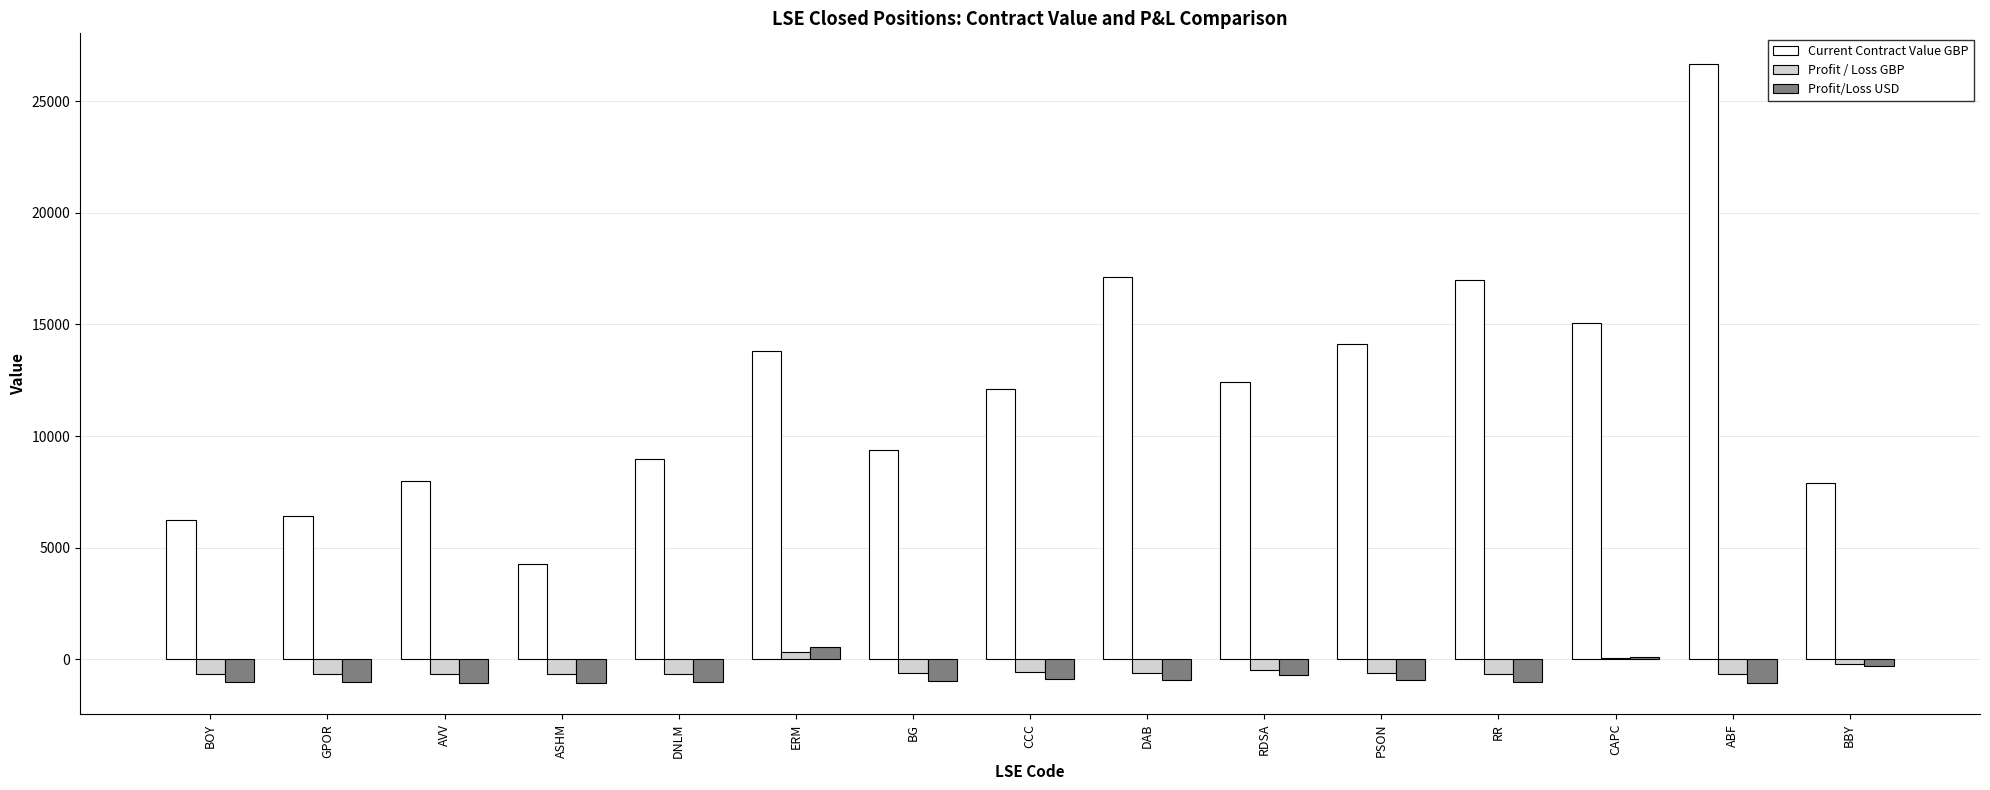

Are the bars grouped side by side (vs. stacked)?

Yes